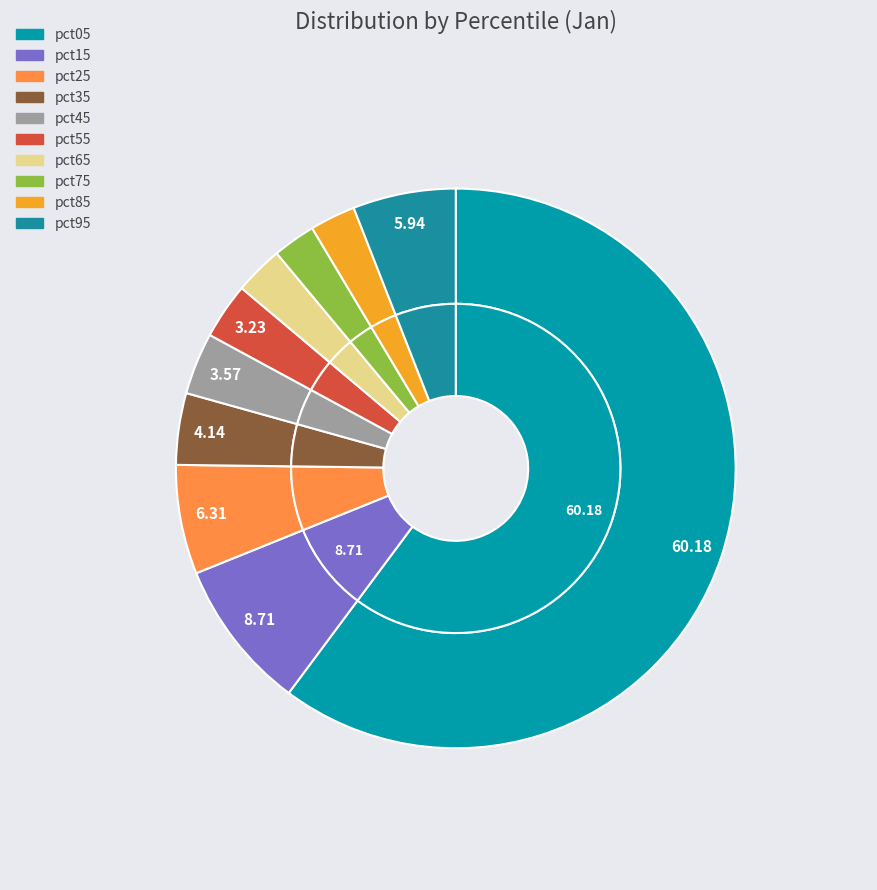

Which slice is the smallest?

pct75